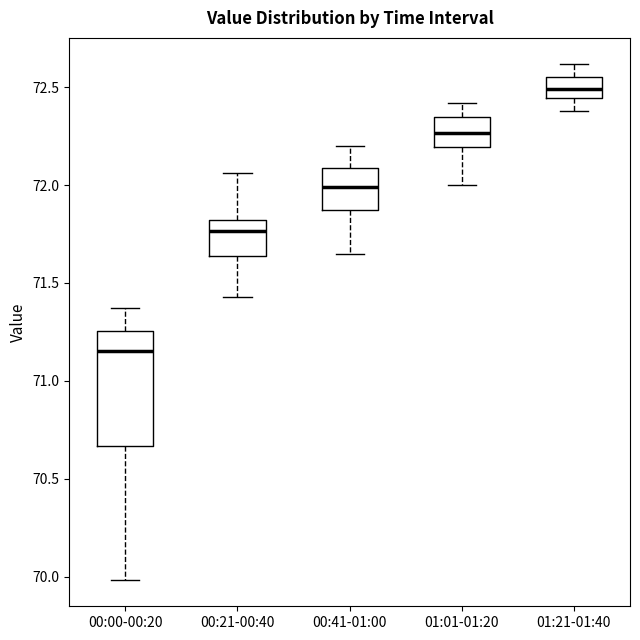

Comparing the boxes themselves (not the whiskers), which one is the tallest?

00:00-00:20